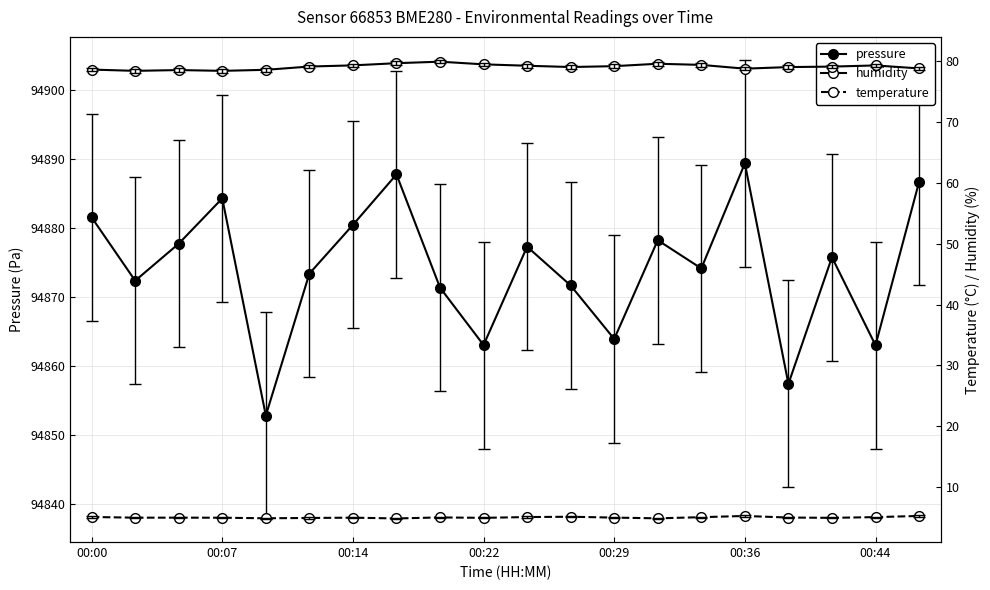

What is the difference between the second highest and minimum values in the temperature series?

0.4